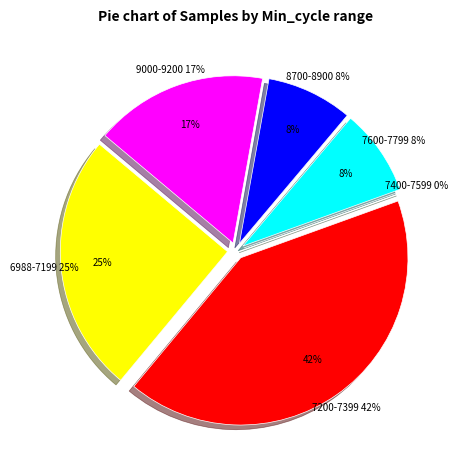

Does any single category account for the majority?

No